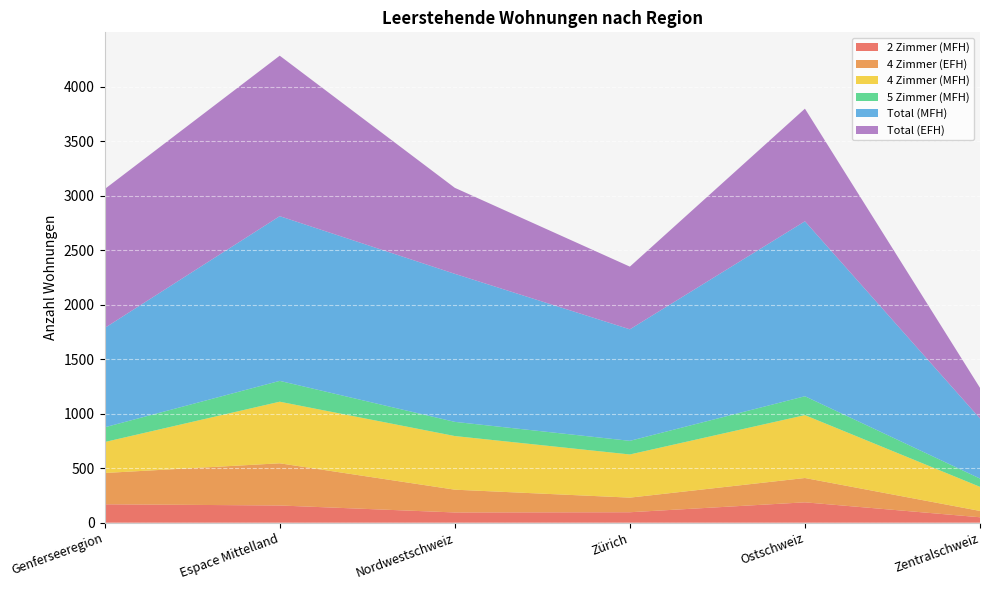

Reading left to right, list all the values displayed in this chart.

2 Zimmer (MFH): 169	158	94	96	187	50
4 Zimmer (EFH): 287	387	209	134	223	58
4 Zimmer (MFH): 284	565	492	396	577	221
5 Zimmer (MFH): 135	191	130	125	173	76
Total (MFH): 911	1511	1358	1023	1605	551
Total (EFH): 1274	1472	789	575	1033	281